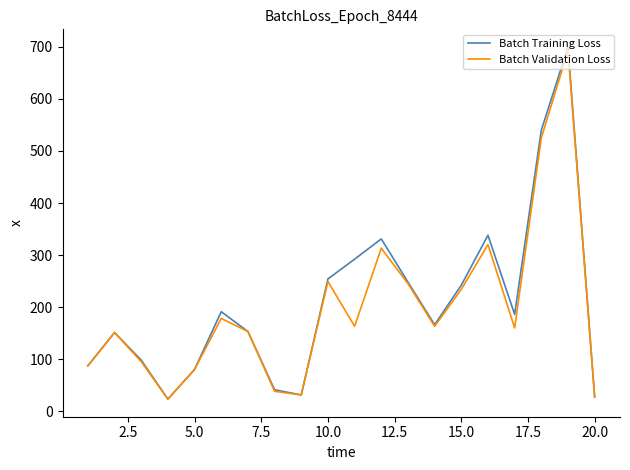

What is the smallest value displayed?

23